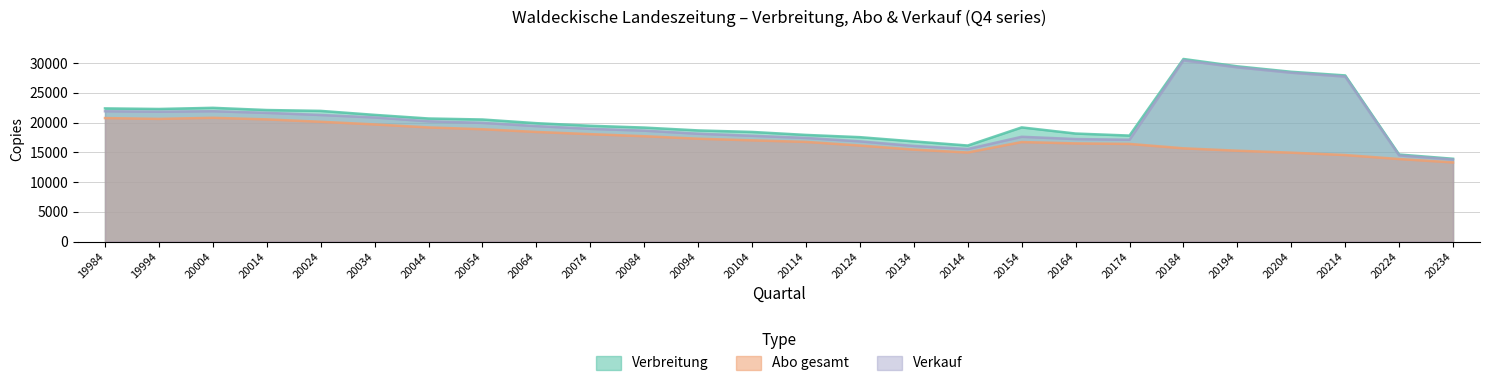

What is the difference between the second highest and second lowest values in the Abo gesamt series?

6889